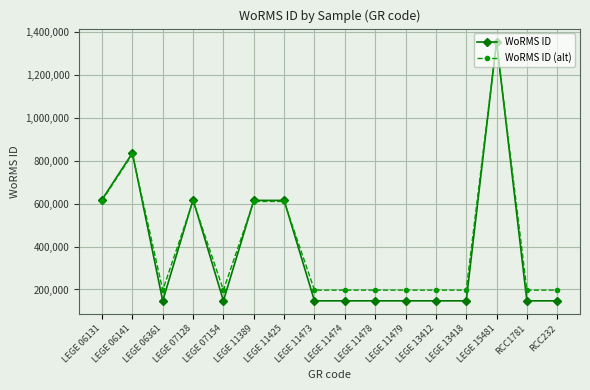

What is the spread (max minus min) of values at RCC232?

50000